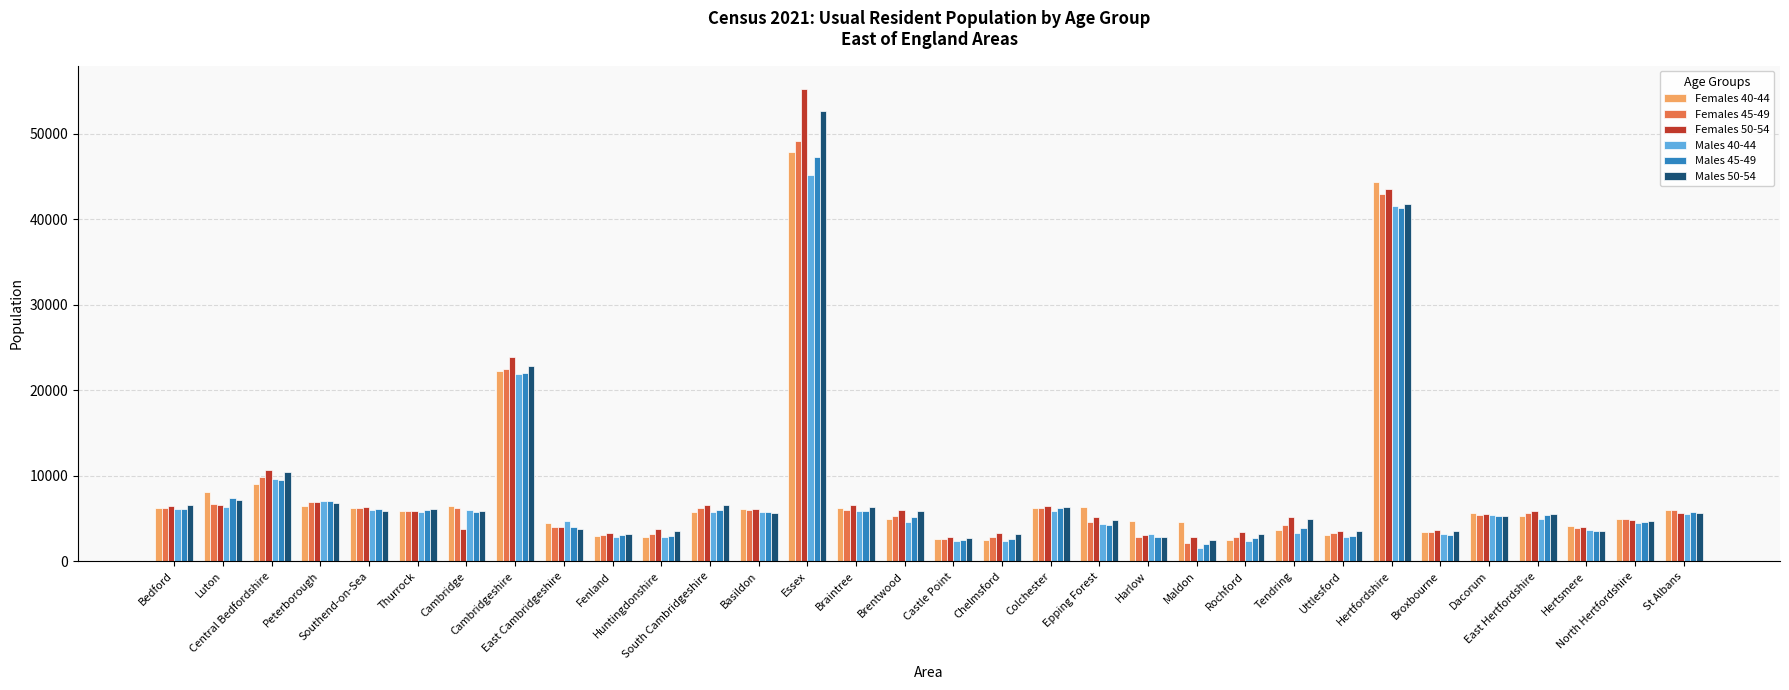

Does the chart contain any negative values?

No